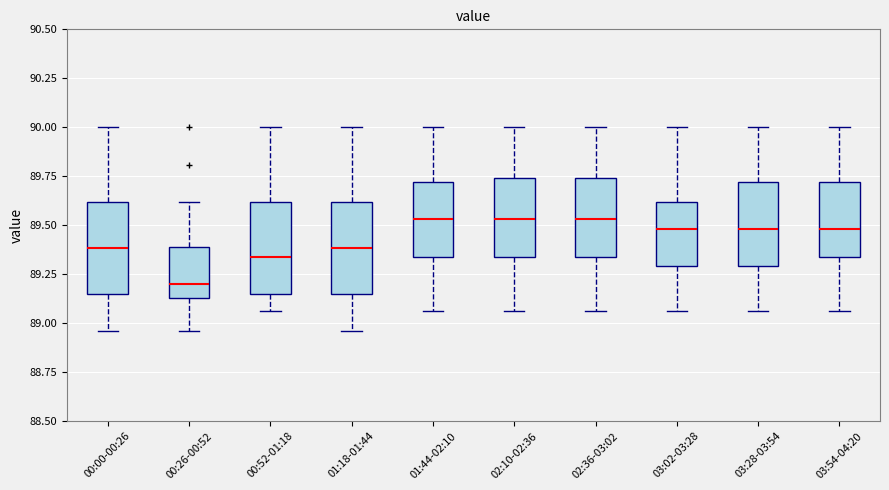

Reading left to right, read every box against the y-axis: the position of its median line, the range the box covers, and the ends of its whiskers. The values are not printed on the chart, so give them approximately, as read against the axis.

00:00-00:26: median 89.40, box 89.15 to 89.60, whiskers 88.95 to 90.00
00:26-00:52: median 89.20, box 89.15 to 89.40, whiskers 88.95 to 89.60
00:52-01:18: median 89.35, box 89.15 to 89.60, whiskers 89.05 to 90.00
01:18-01:44: median 89.40, box 89.15 to 89.60, whiskers 88.95 to 90.00
01:44-02:10: median 89.55, box 89.35 to 89.70, whiskers 89.05 to 90.00
02:10-02:36: median 89.55, box 89.35 to 89.75, whiskers 89.05 to 90.00
02:36-03:02: median 89.55, box 89.35 to 89.75, whiskers 89.05 to 90.00
03:02-03:28: median 89.50, box 89.30 to 89.60, whiskers 89.05 to 90.00
03:28-03:54: median 89.50, box 89.30 to 89.70, whiskers 89.05 to 90.00
03:54-04:20: median 89.50, box 89.35 to 89.70, whiskers 89.05 to 90.00